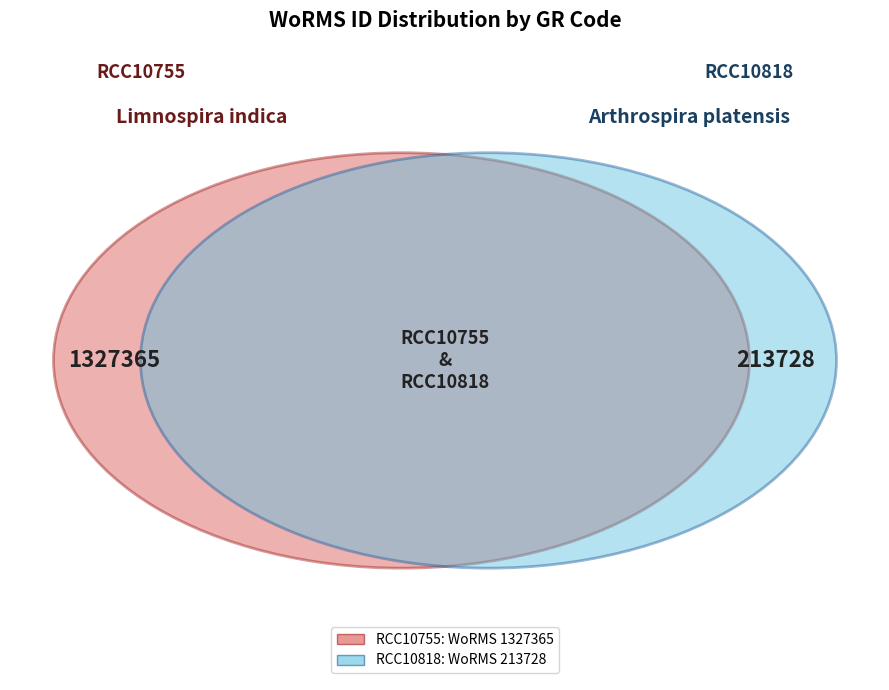

To the nearest percent, what percentage of the pie is RCC10755?

86%